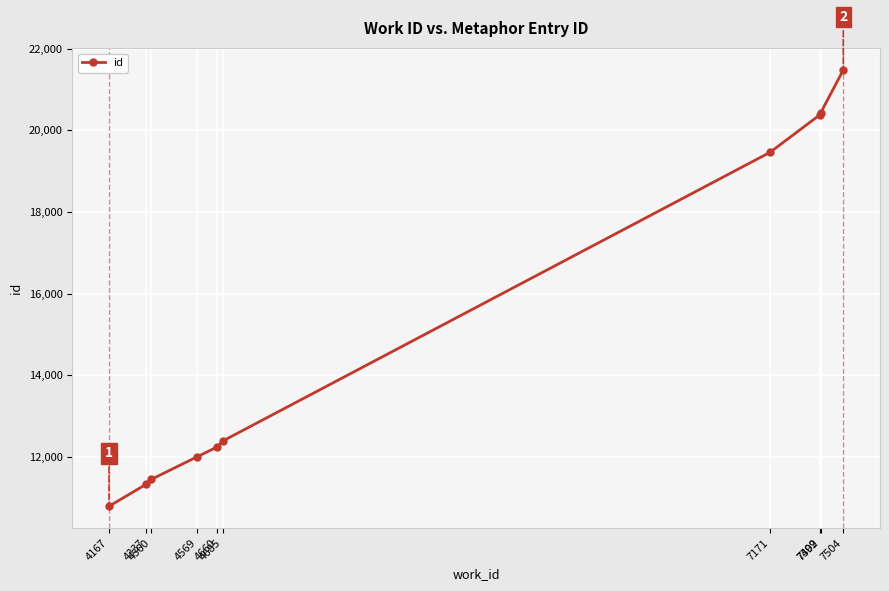

What is the difference between the maximum and minimum values?

10681